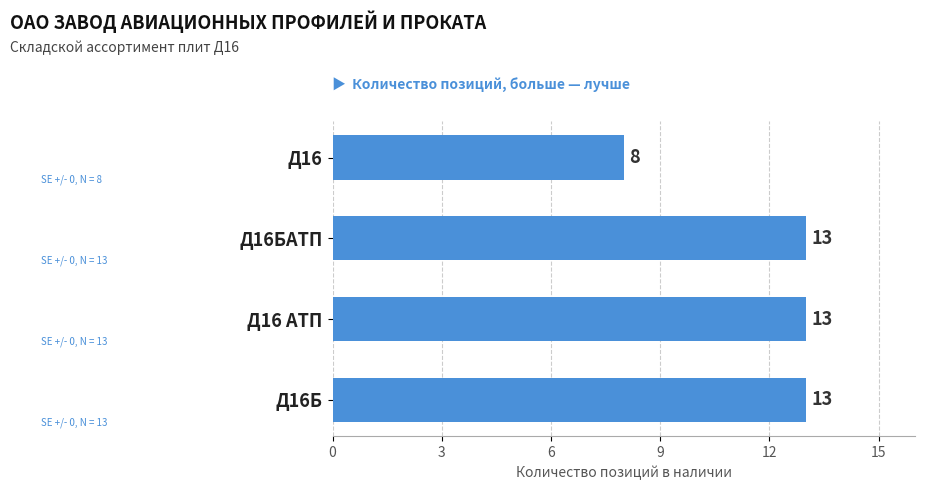

The chart shows a value of 8 at Д16 АТП. True or false?

False